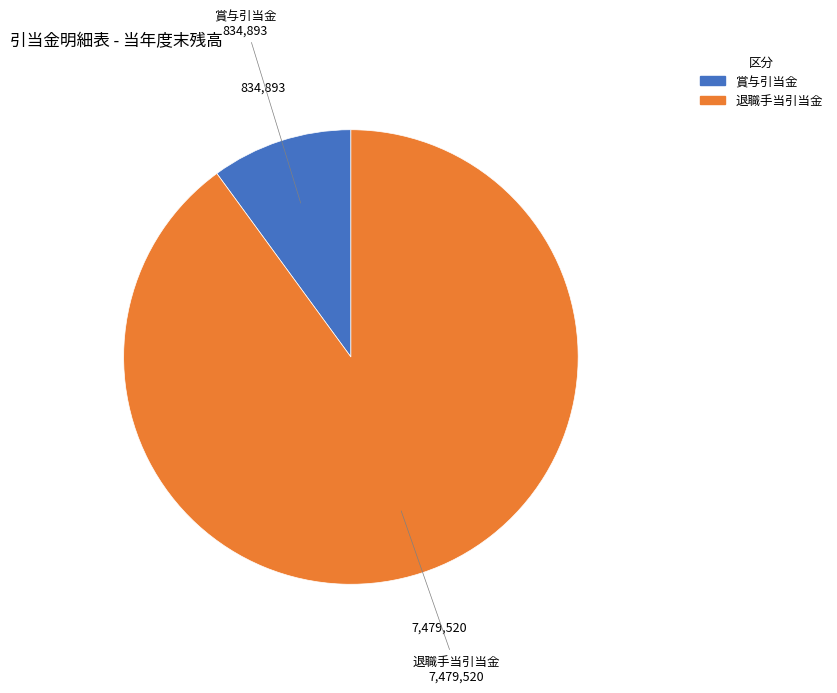

True or false: 退職手当引当金 accounts for 79% of the total.

False